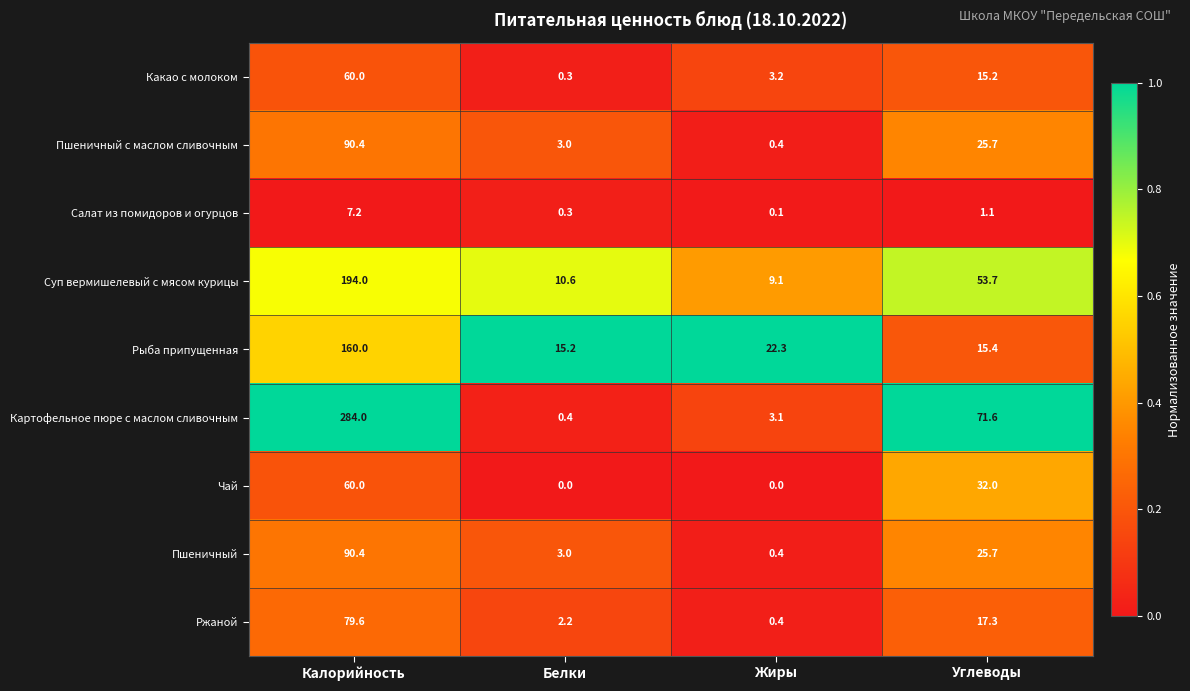

The value of Какао с молоком at Калорийность is 38.0. True or false?

False